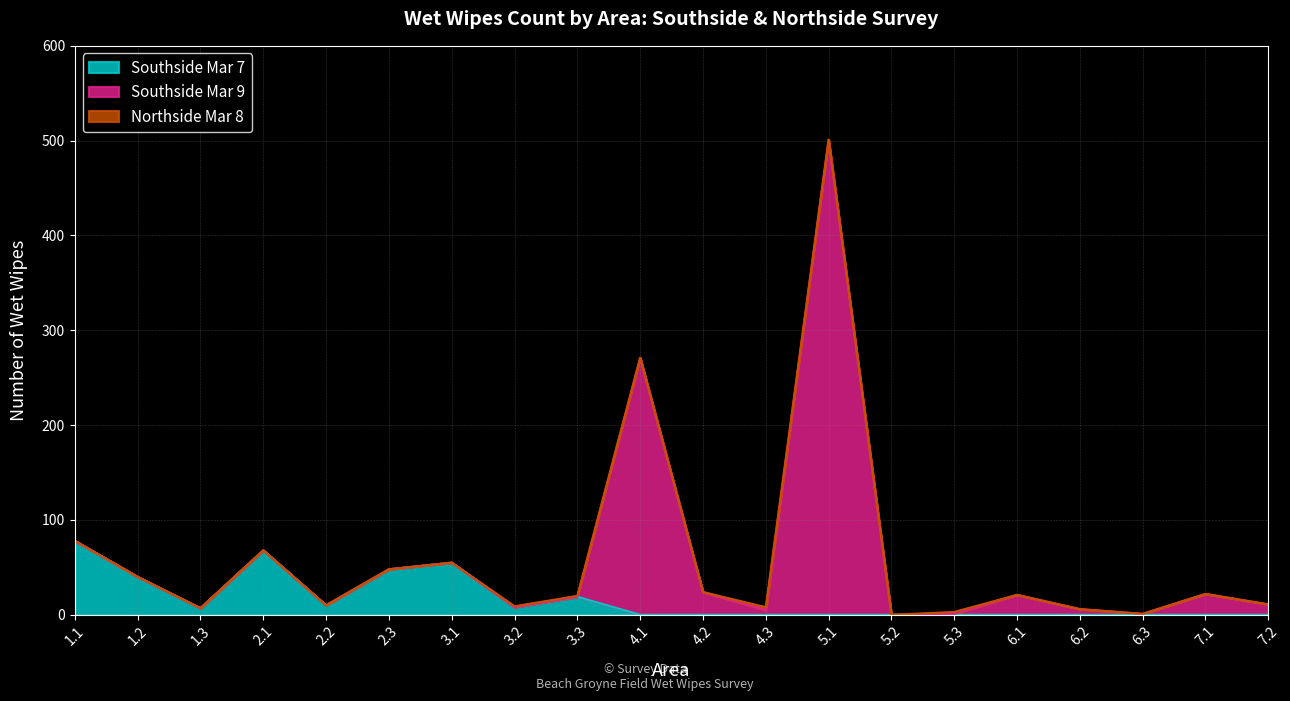

Rank the series at 6.1 from lowest to highest value.

Southside Mar 7, Northside Mar 8, Southside Mar 9